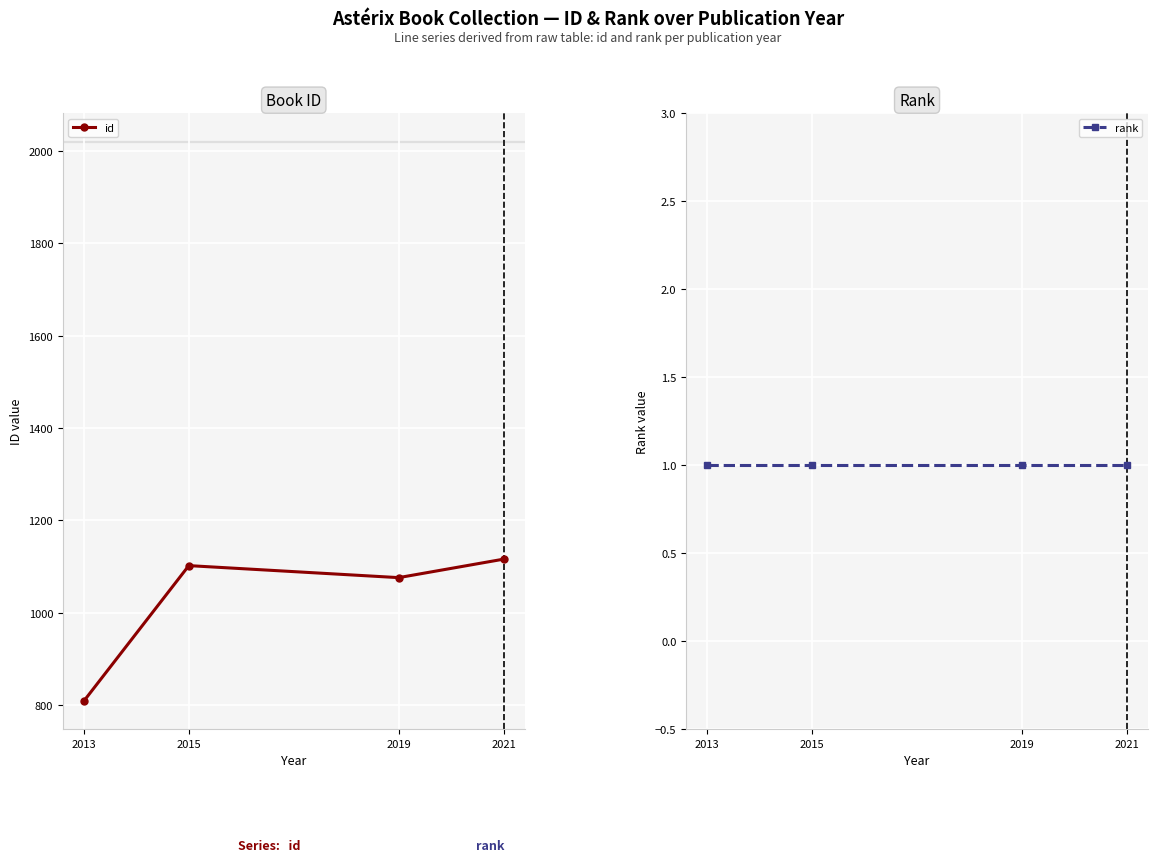

The id series shows 1116 at 2021. True or false?

True